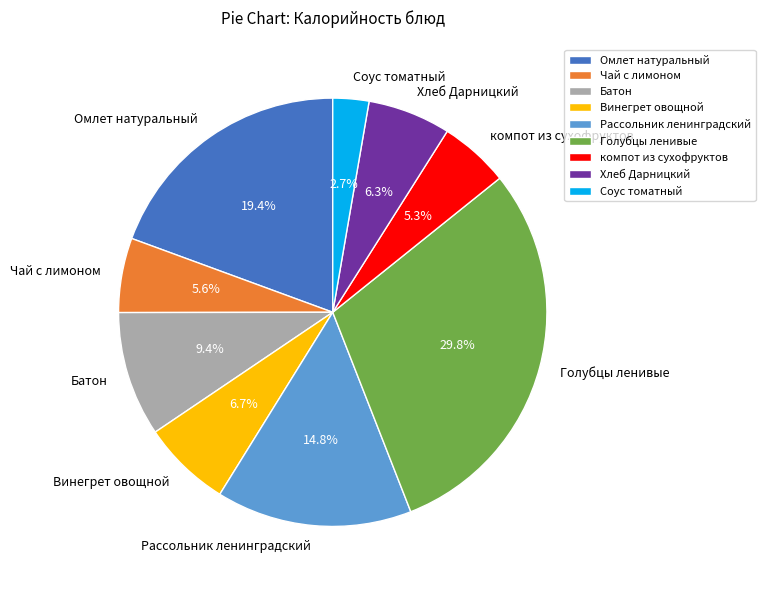

What is the smallest slice in the pie chart?

Соус томатный